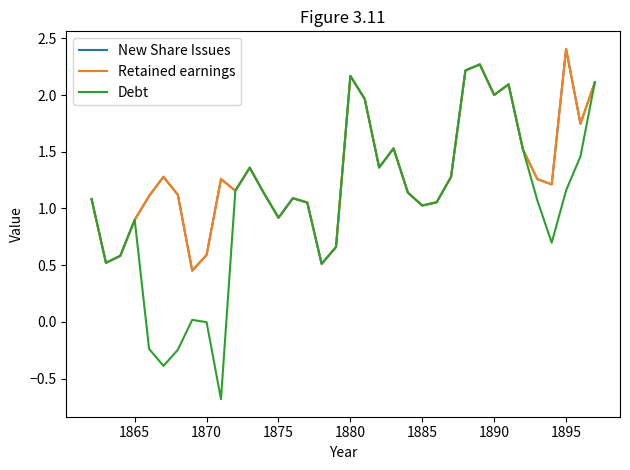

Rank the series by their maximum value, from highest to lowest.

New Share Issues, Retained earnings, Debt